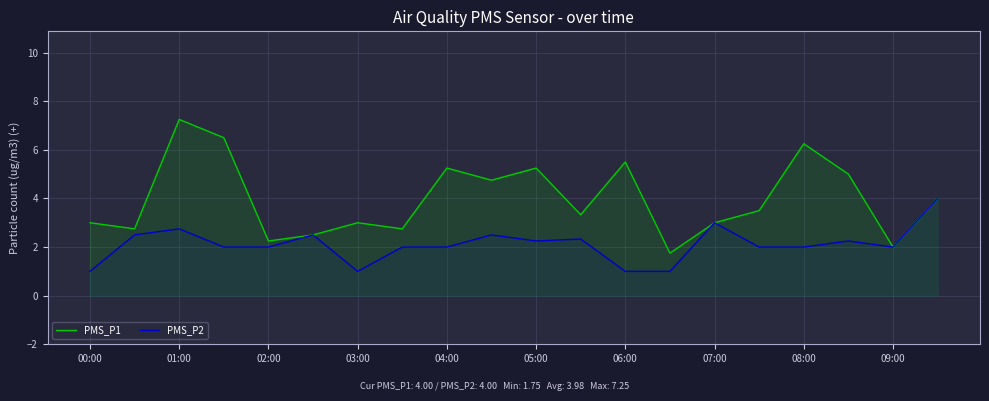

What are all the series names shown in the legend?

PMS_P1, PMS_P2